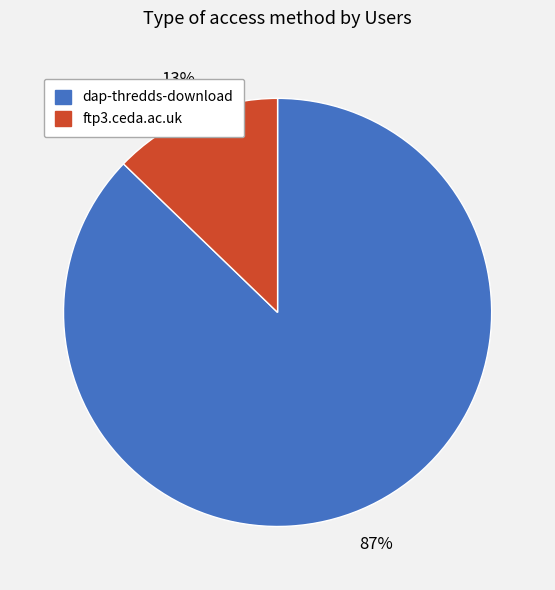

Which slice is the largest?

dap-thredds-download